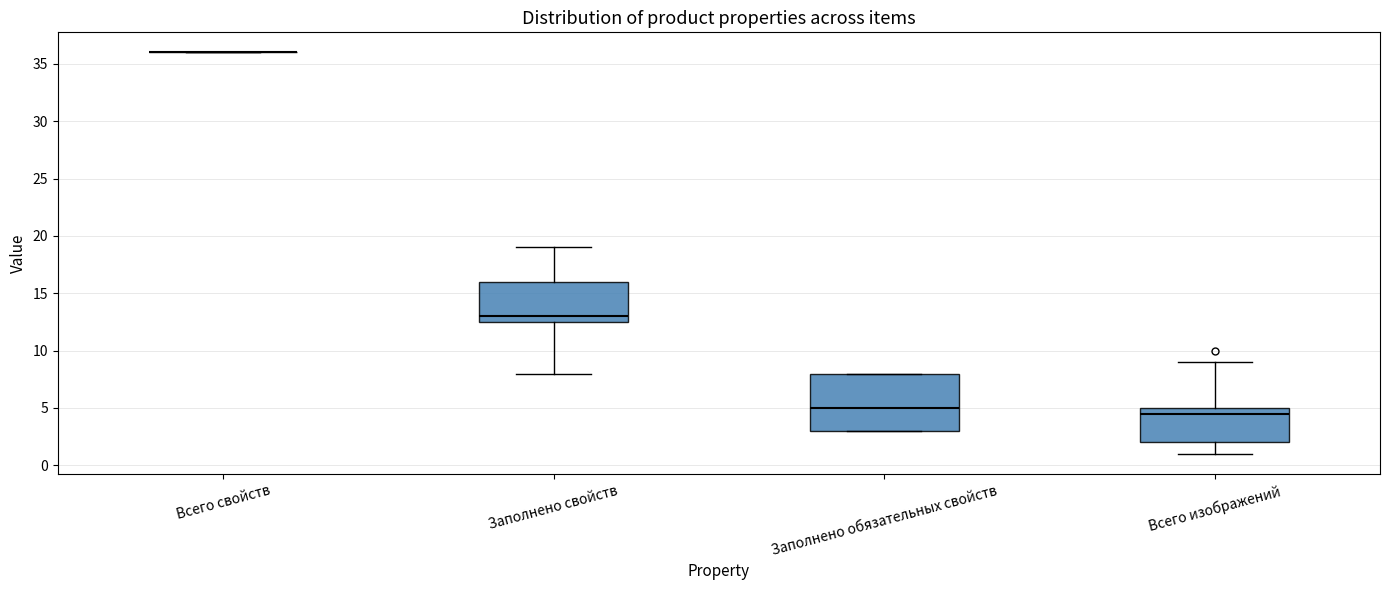

Where is the lower edge of the box for Заполнено обязательных свойств on the y-axis? The values are not printed on the chart, so give them approximately, as read against the axis.

3.0